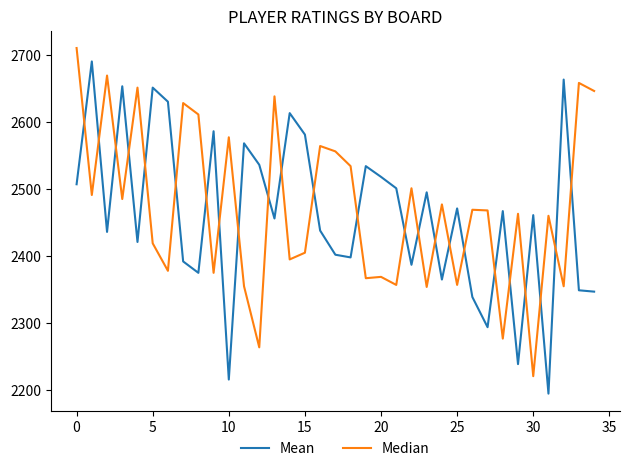

How many lines are shown in the chart?

2